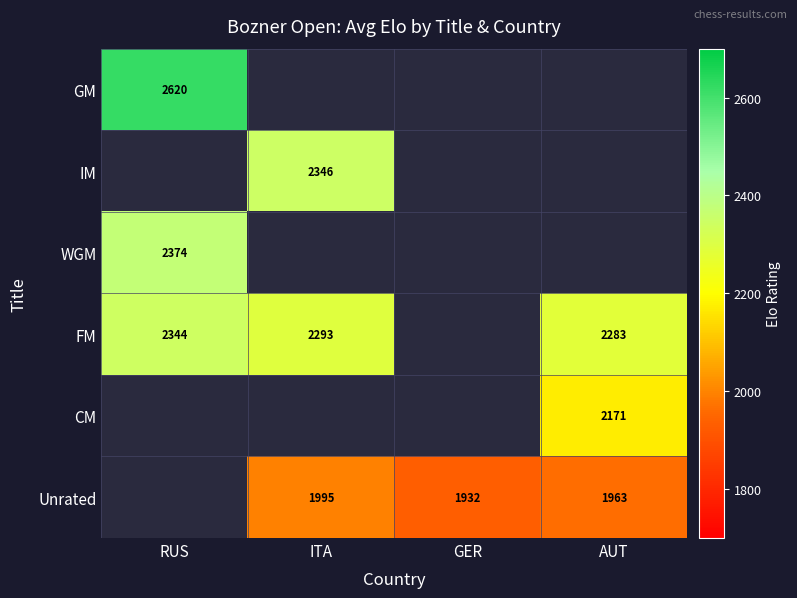

Between AUT and RUS, which is larger?

RUS